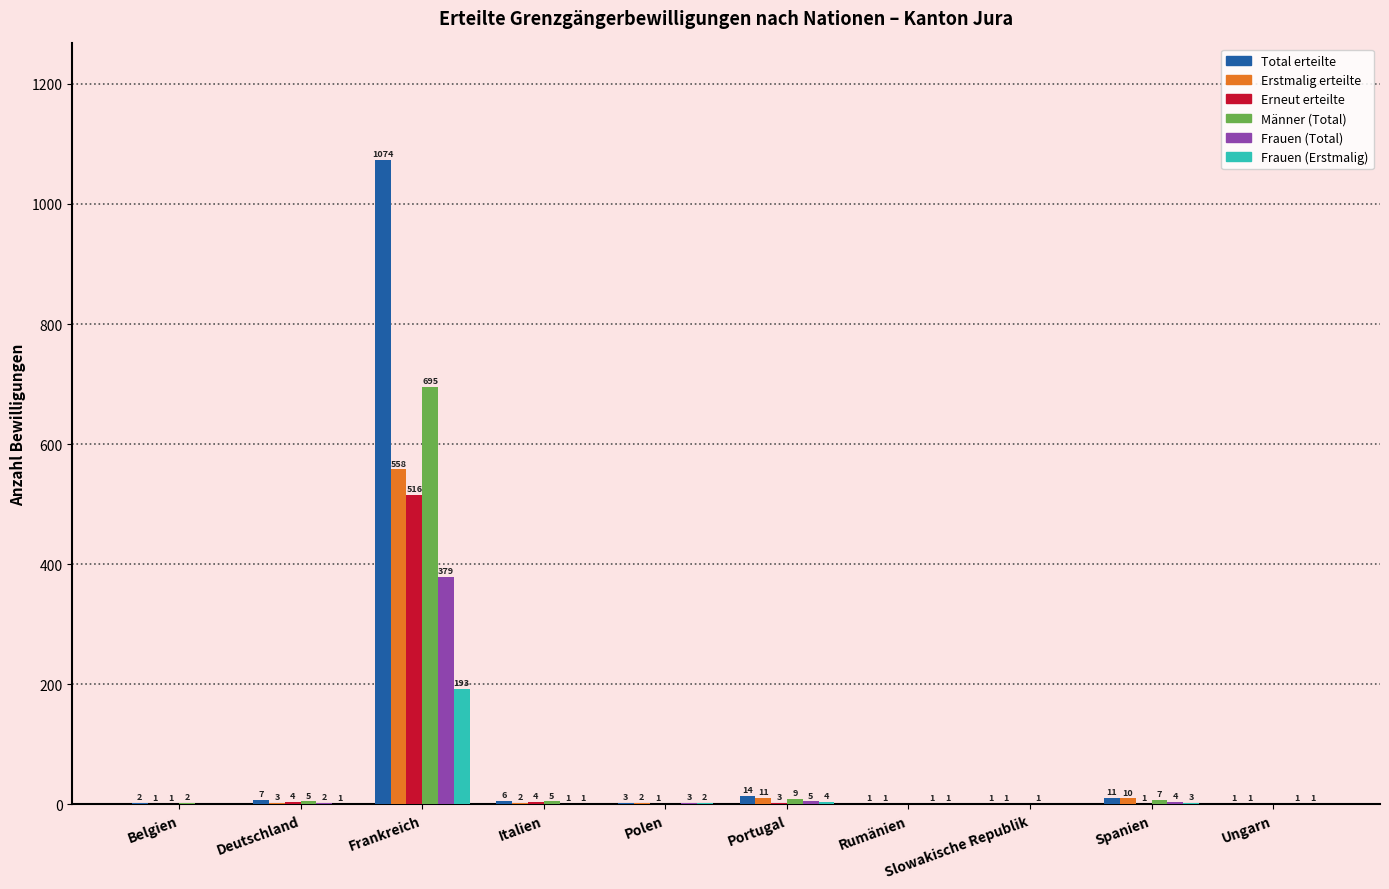

Where does the Erstmalig erteilte series first go above 2?

Deutschland